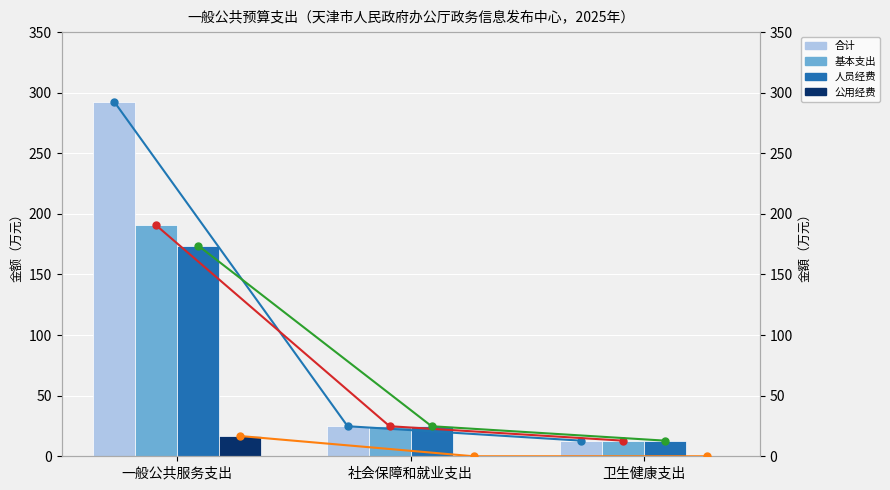

The 合计 series shows 8.9 at 社会保障和就业支出. True or false?

False